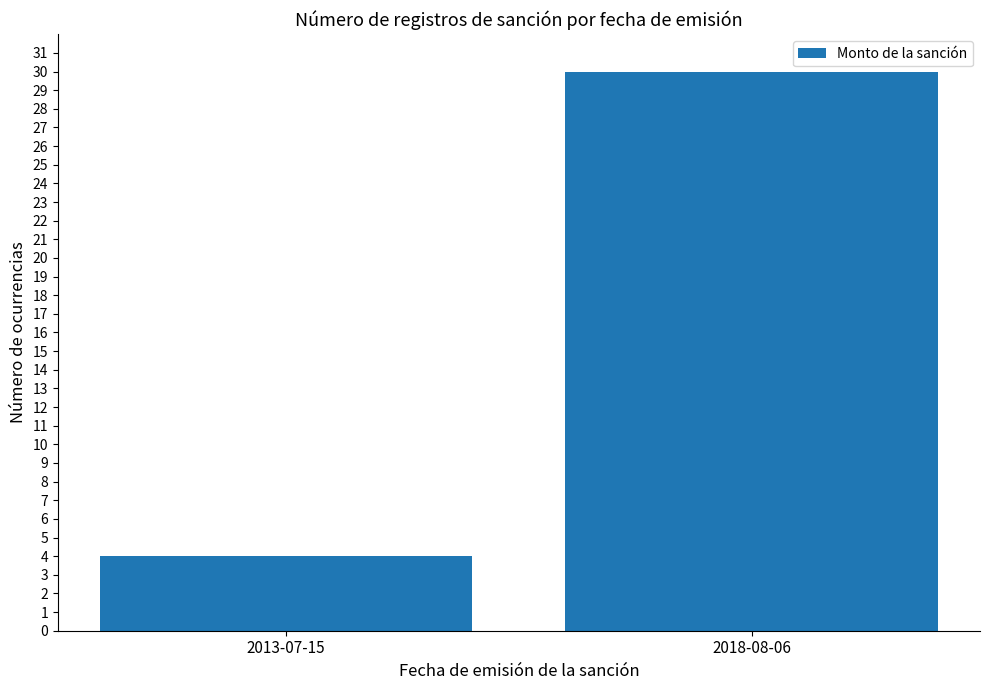

The chart shows a value of 17 at 2018-08-06. True or false?

False